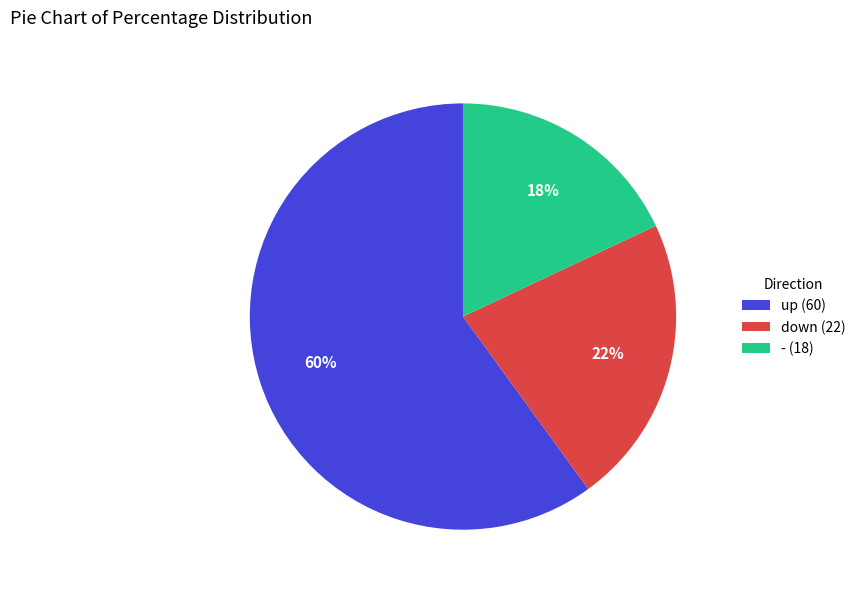

Which slice represents more than half of the pie?

up